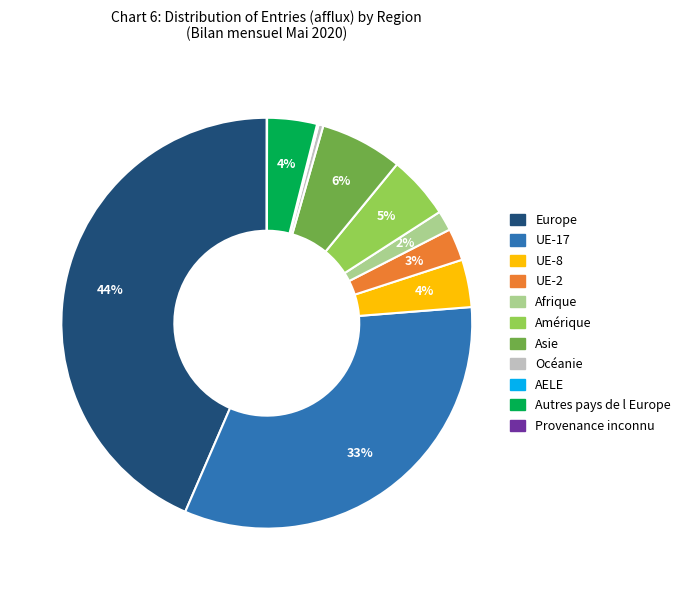

To the nearest percent, what percentage of the pie is Europe?

44%